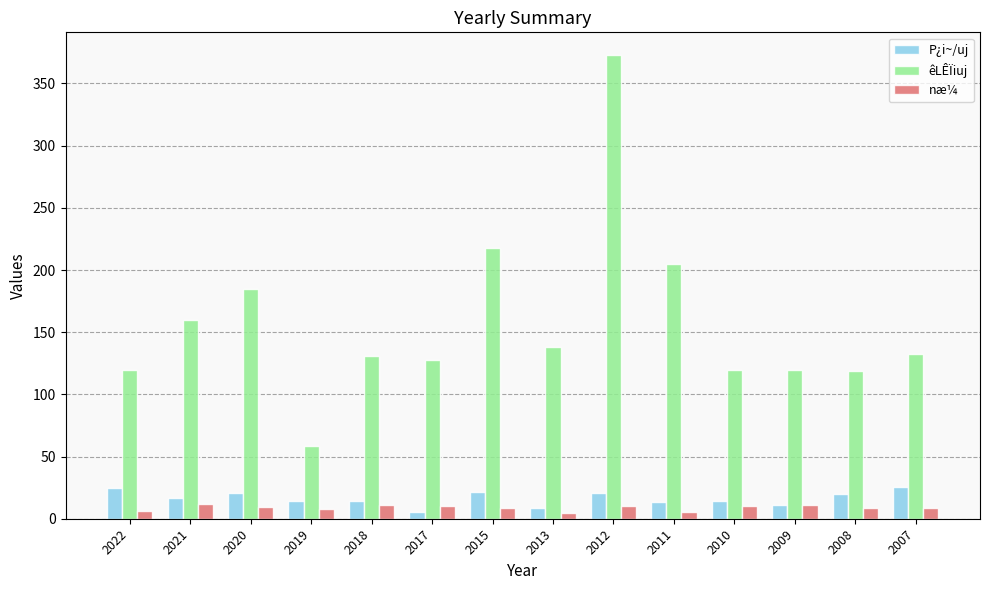

Rank the series at 2007 from lowest to highest value.

næ¼, P¿i~/uj, êLÊÏiuj